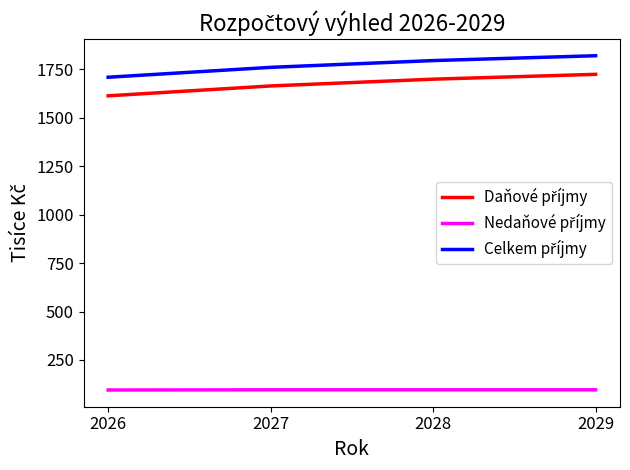

What is the total value across all series at 2029?

3642